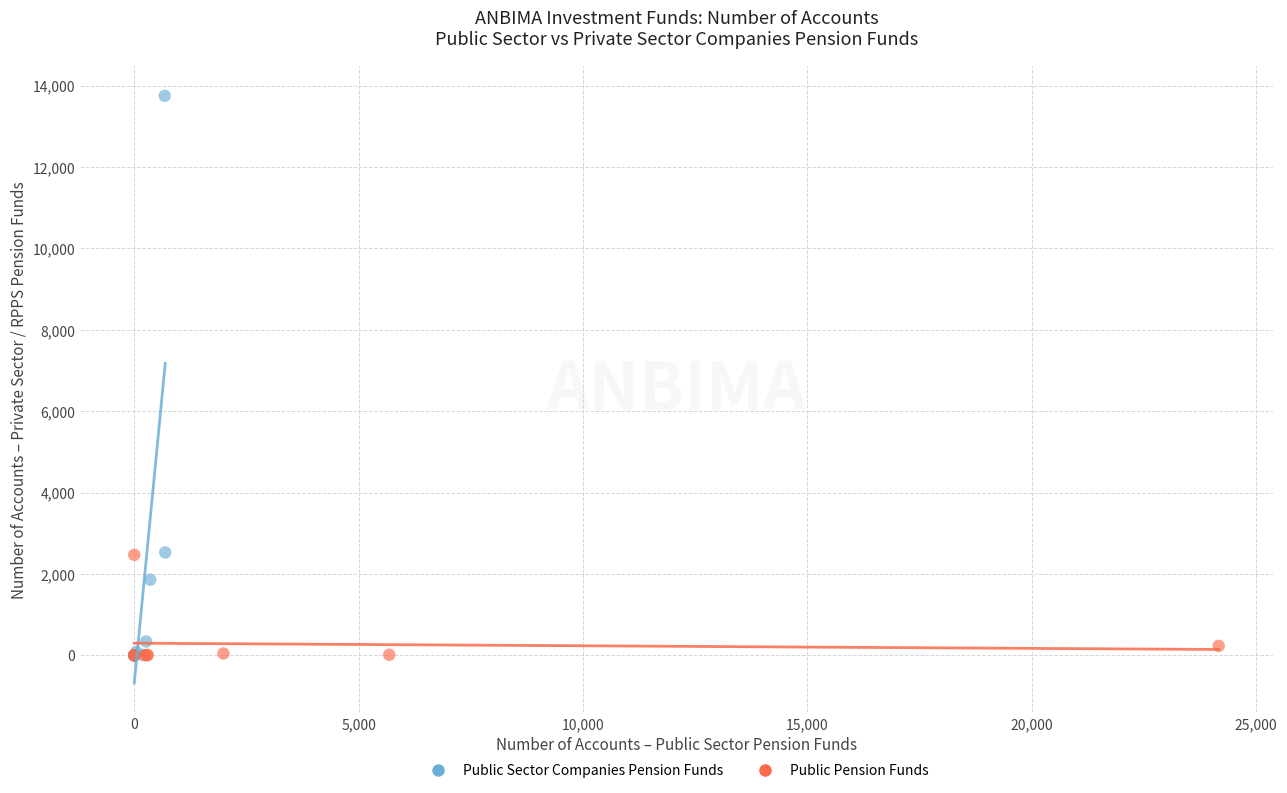

Which series has the largest Y range (max minus min)?

Public Sector Companies Pension Funds